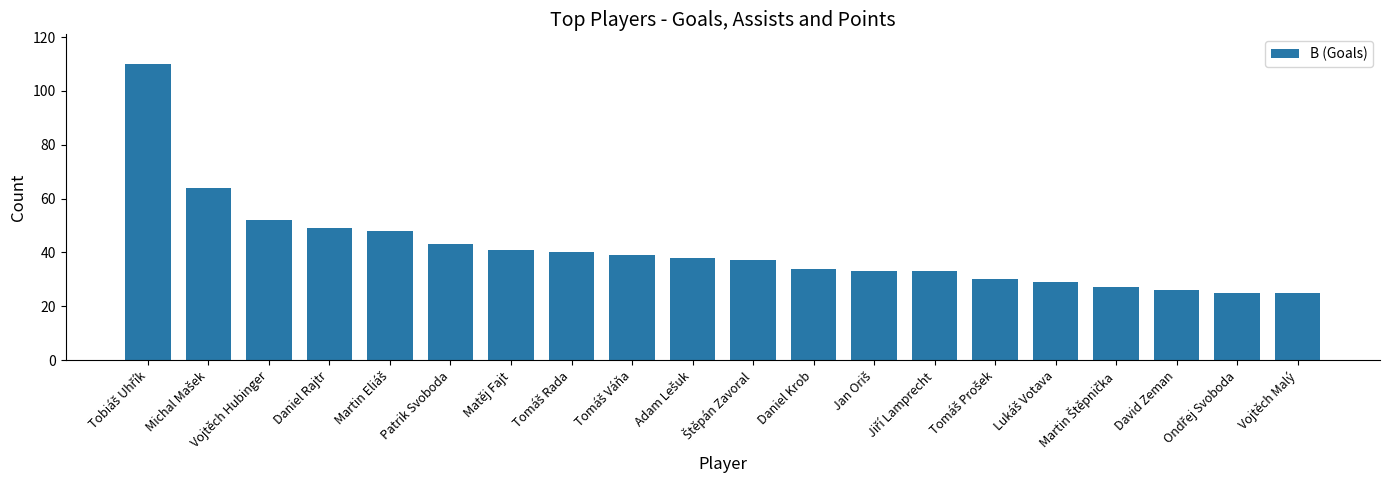

What is the minimum value shown in the chart?

25